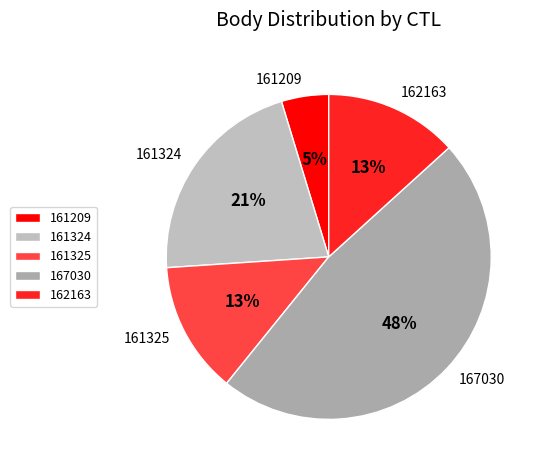

What is the smallest slice in the pie chart?

161209